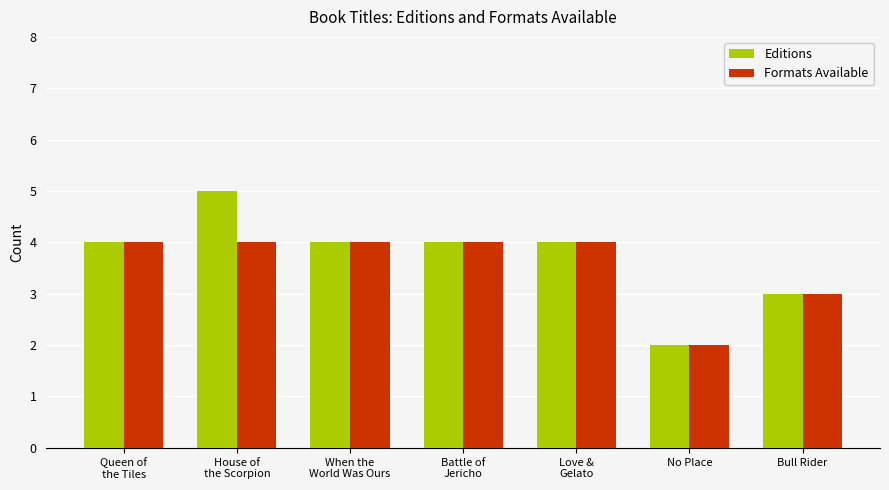

Reading left to right, what are all the values shown in this chart?

Editions: Queen of
the Tiles=4	House of
the Scorpion=5	When the
World Was Ours=4	Battle of
Jericho=4	Love &
Gelato=4	No Place=2	Bull Rider=3
Formats Available: Queen of
the Tiles=4	House of
the Scorpion=4	When the
World Was Ours=4	Battle of
Jericho=4	Love &
Gelato=4	No Place=2	Bull Rider=3